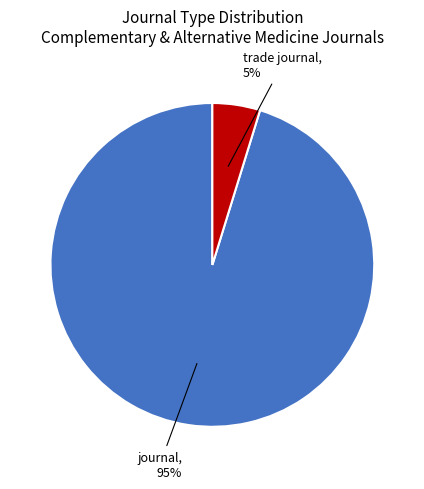

To the nearest percent, what is the average slice percentage?

50%